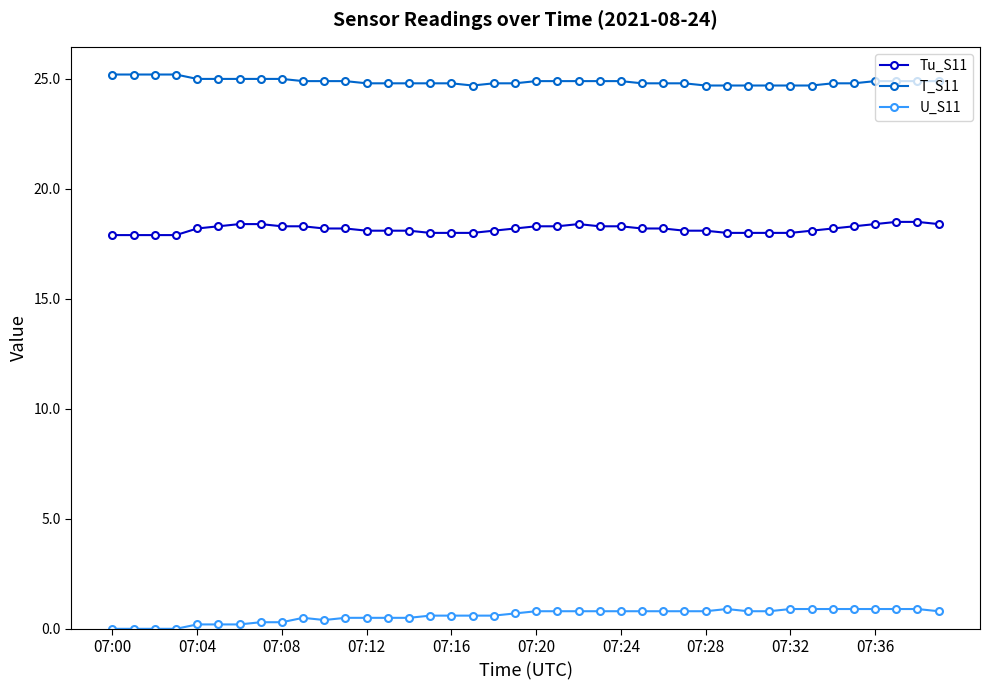

True or false: T_S11 and Tu_S11 intersect in this chart.

False